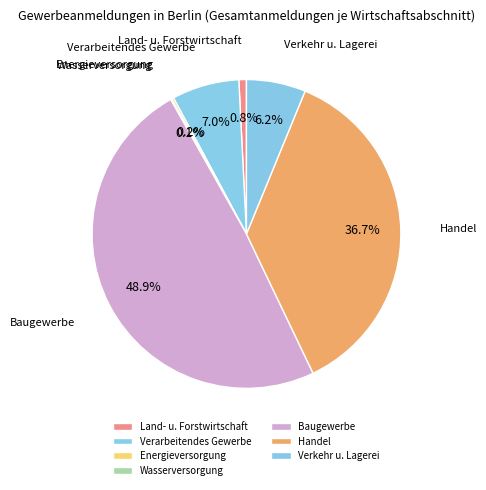

What is the total percentage of Land- u. Forstwirtschaft and Verkehr u. Lagerei?

7.0%